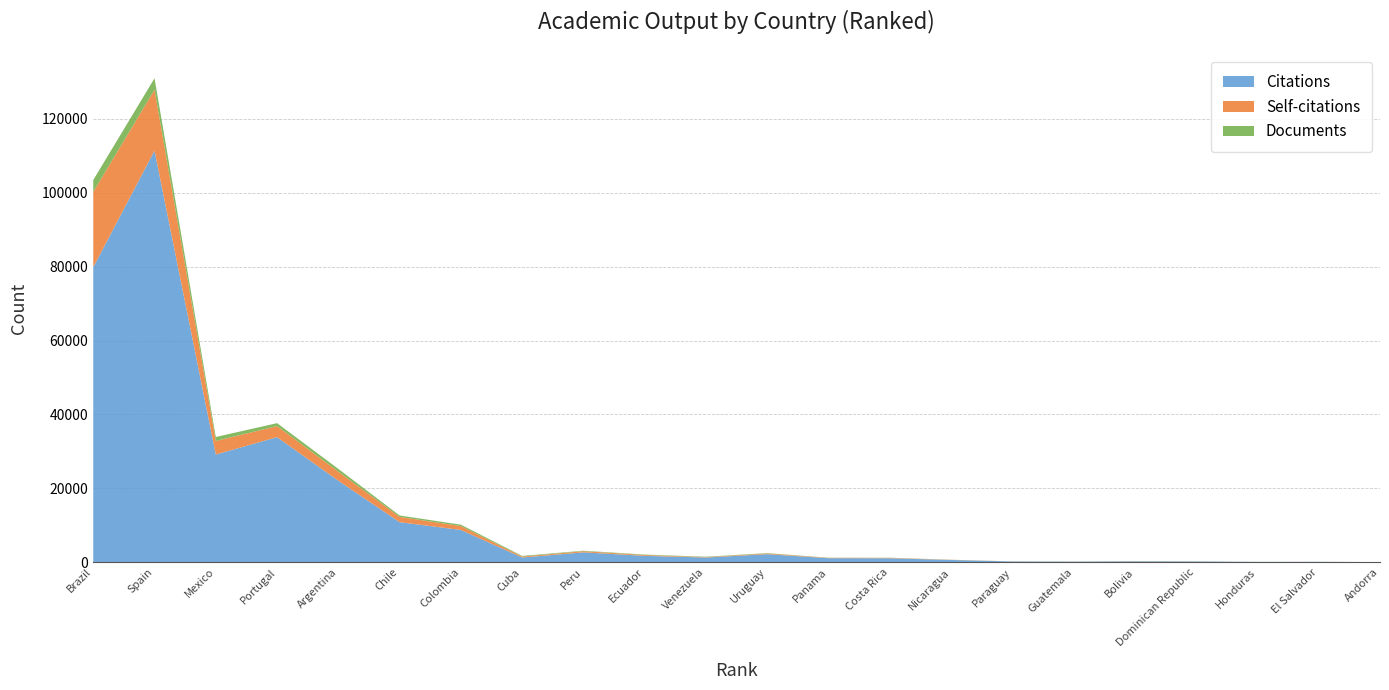

Reading left to right, extract all data points from this chart.

Citations: 79843	111398	29145	33845	22058	10835	8725	1273	2663	1720	1269	2169	1083	1065	606	194	152	234	204	79	99	25
Self-citations: 20406	16504	3677	3001	2454	1433	1057	252	311	227	108	197	84	104	47	13	15	28	11	3	8	0
Documents: 3206	3089	1070	791	745	377	372	173	133	113	106	94	47	38	20	15	14	14	12	7	5	2